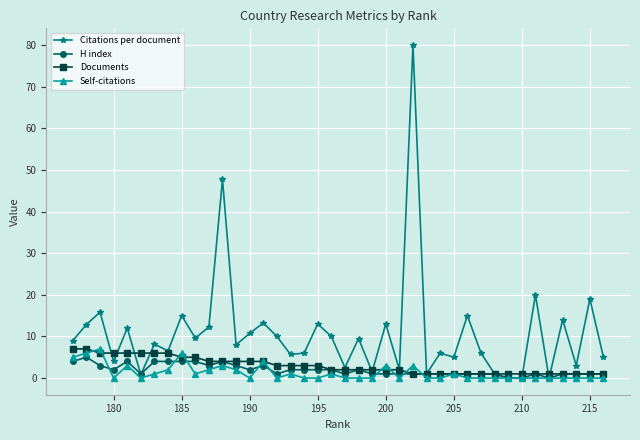

Is it true that Citations per document equals 4.2 at 190?

False